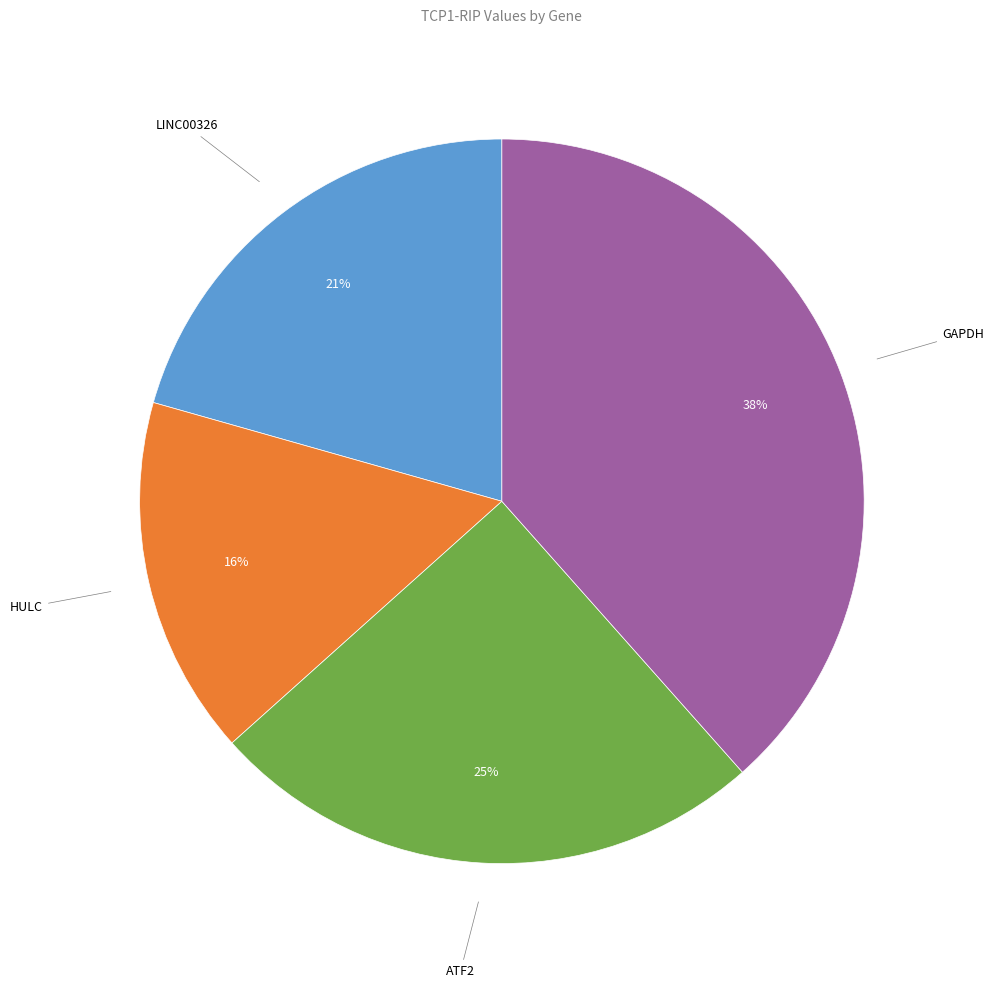

Rank the categories by value from highest to lowest.

GAPDH, ATF2, LINC00326, HULC